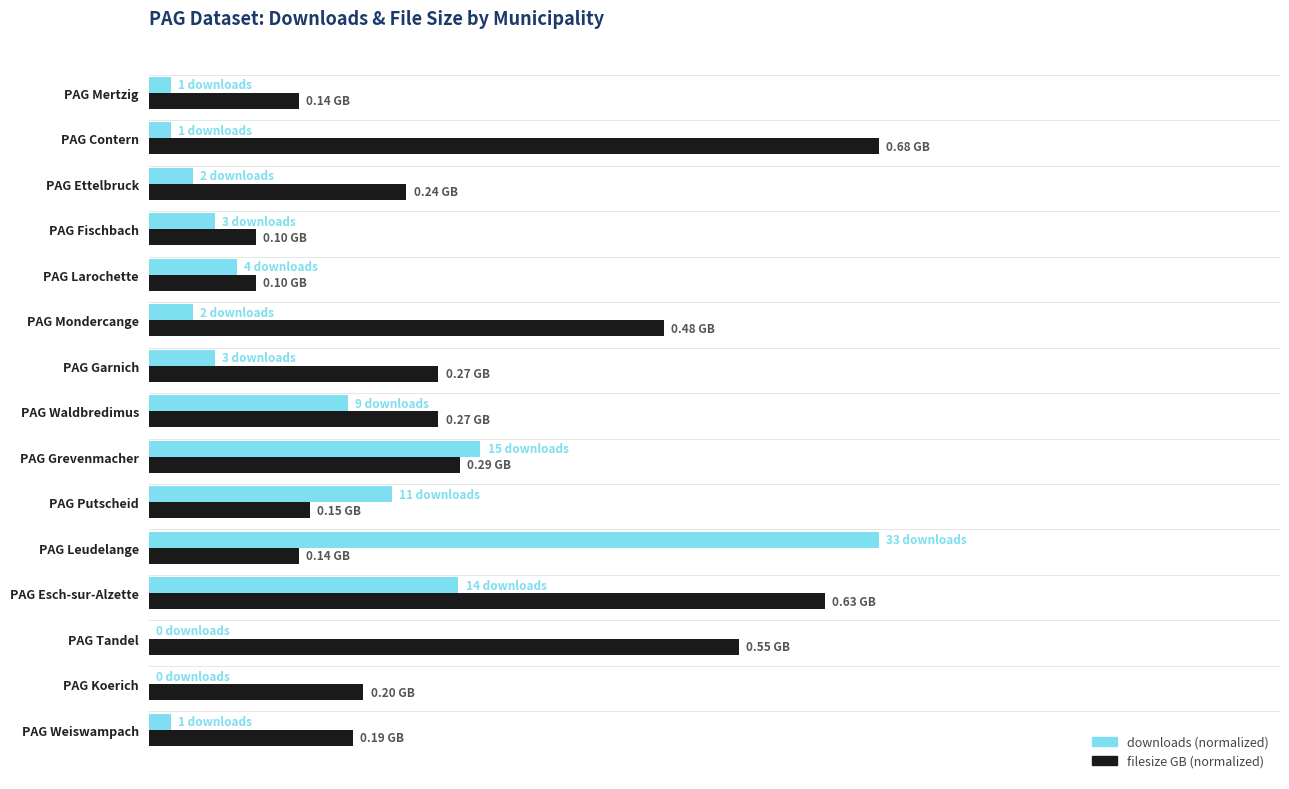

Are the bars grouped side by side (vs. stacked)?

Yes